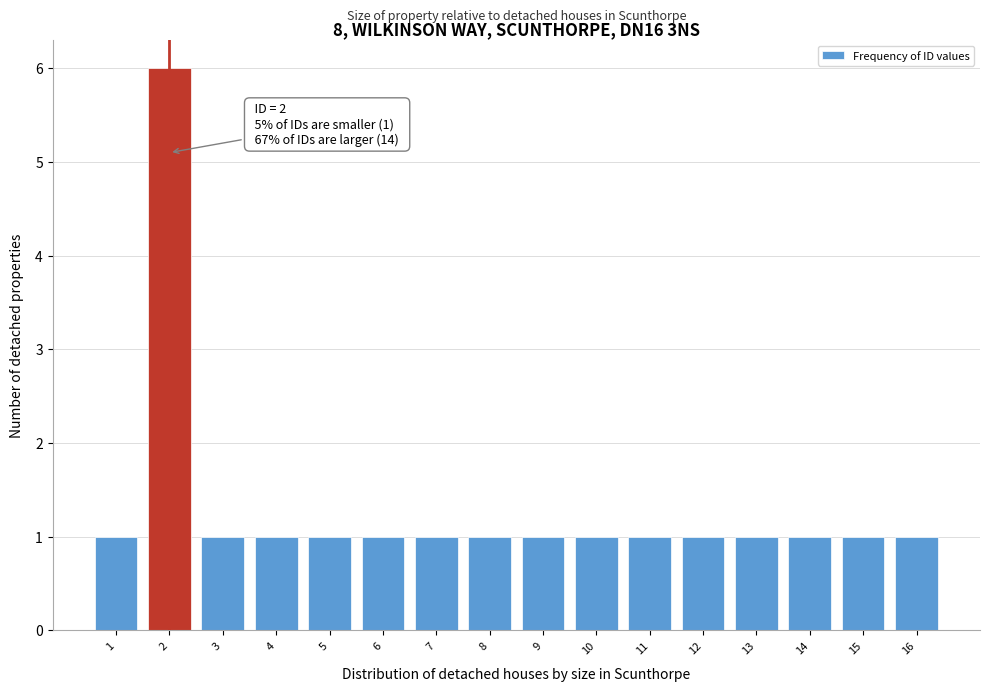

Over which range of the x-axis is the bar tallest?

1.5 to 2.5